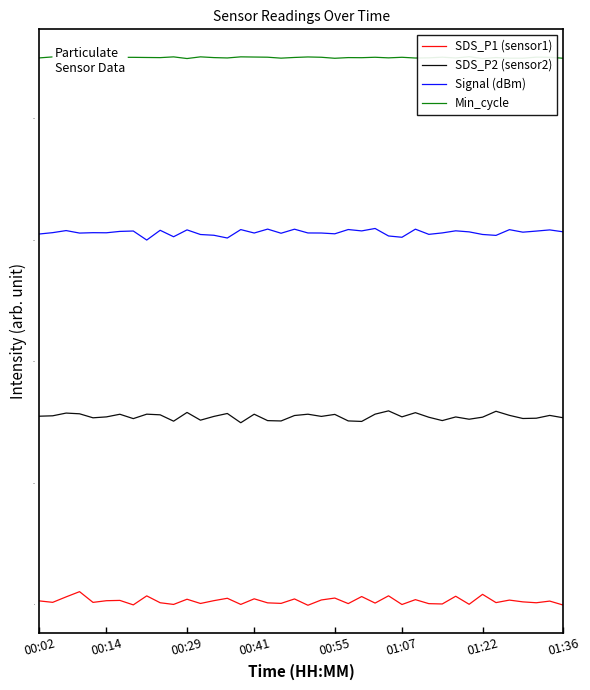

True or false: Signal (dBm) has a value of 52.8 at 31.

False